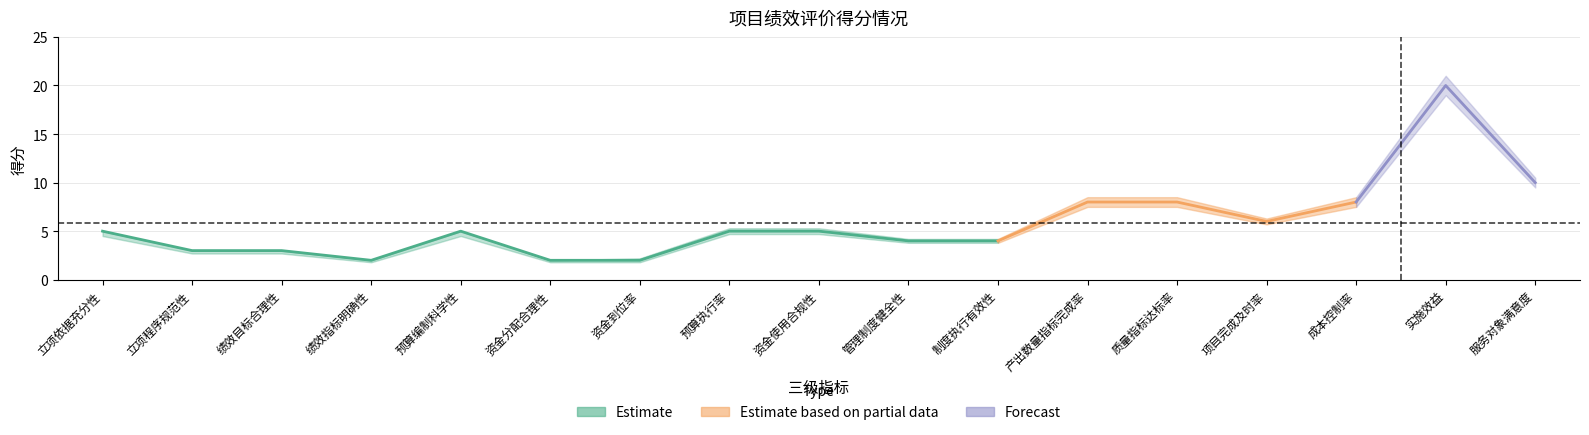

Reading left to right, transcribe all the data shown in this chart.

score: 5.0	3.0	3.0	2.0	5.0	2.0	2.0	5.0	5.0	4.0	4.0	8.0	8.0	6.0	8.0	20.0	10.0
score_upper: 5.0	3.0	3.0	2.0	5.0	2.0	2.2	5.3	5.3	4.2	4.2	8.5	8.5	6.3	8.5	21.0	10.5
score_lower: 4.5	2.7	2.7	1.8	4.5	1.8	1.8	4.7	4.7	3.8	3.8	7.5	7.5	5.7	7.5	19.0	9.5
weight: 5.0	3.0	3.0	2.0	5.0	2.0	2.0	5.0	5.0	4.0	4.0	8.0	8.0	6.0	8.0	20.0	10.0